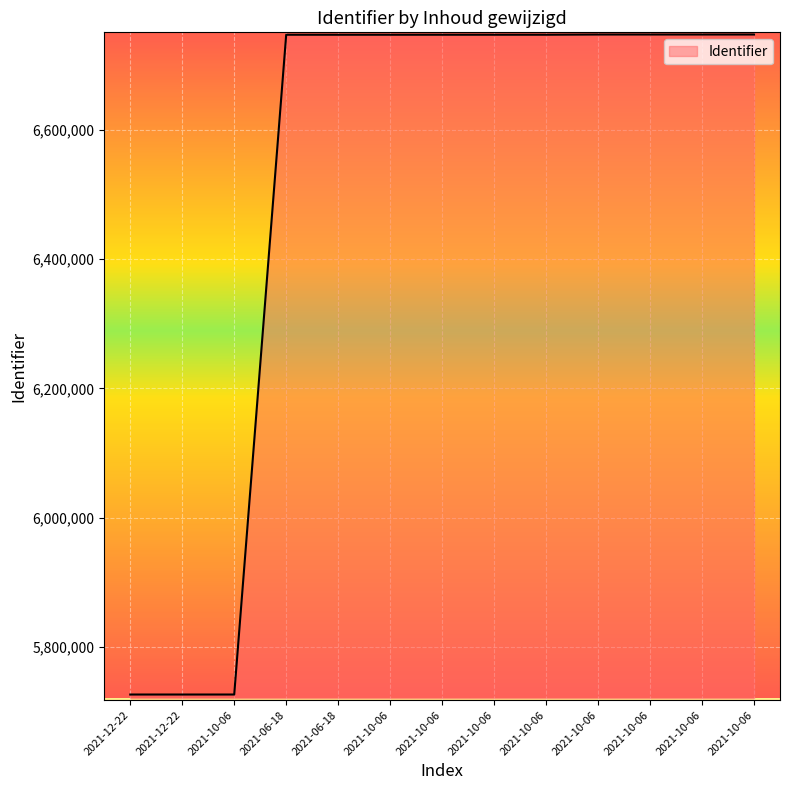

How many lines are shown in the chart?

1